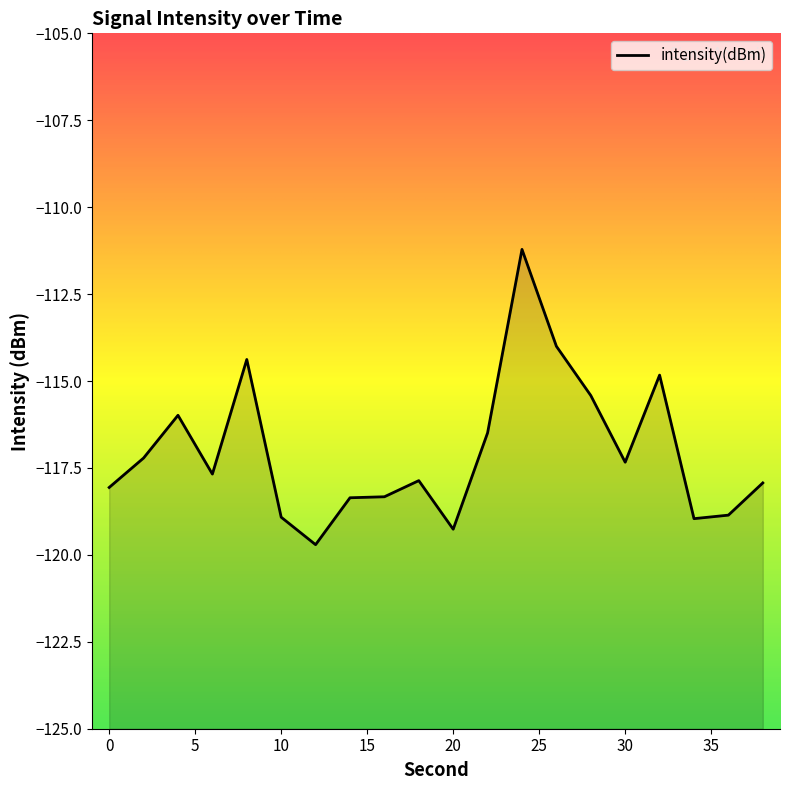

What is the average value?

-117.0